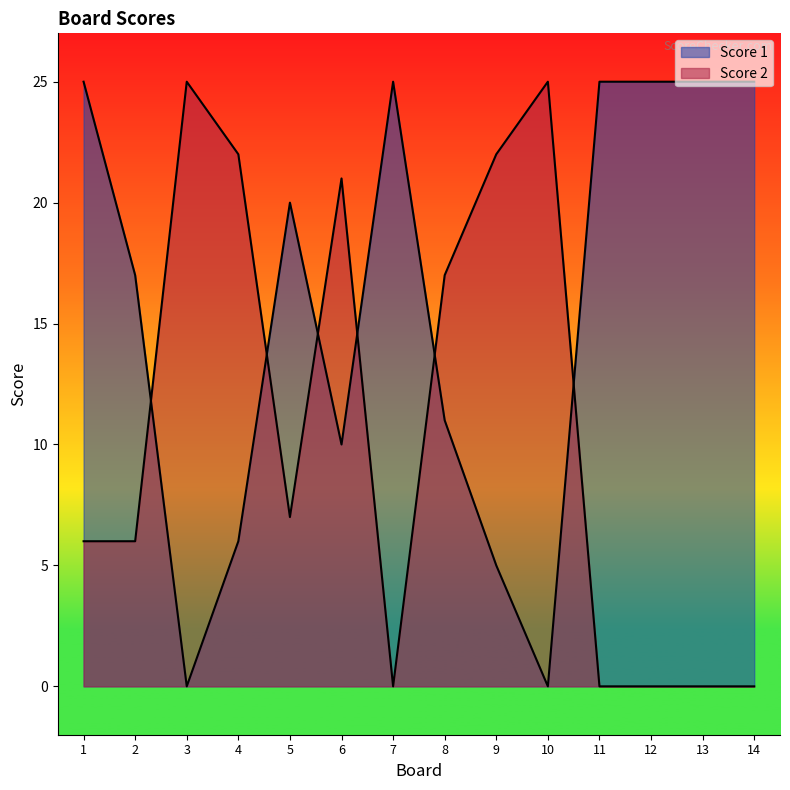

After their last crossing, which series has the higher values: Score 2 or Score 1?

Score 1